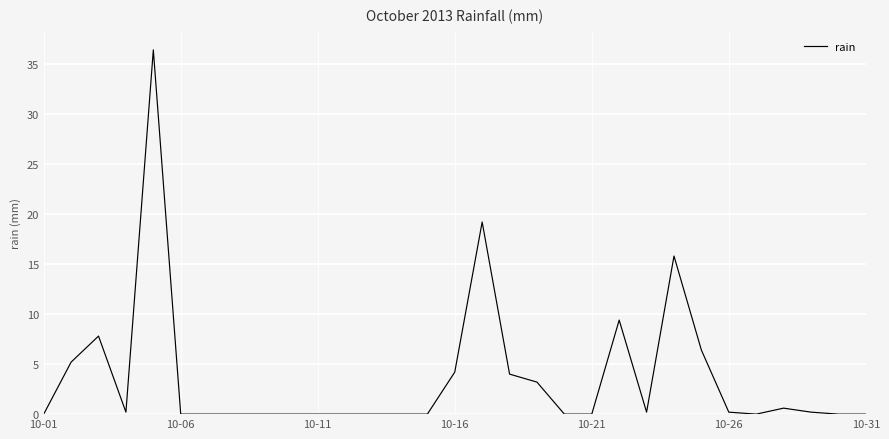

Reading right to left, what are all the values shown in this chart?

0.0	0.0	0.2	0.6	0.0	0.2	6.4	15.8	0.2	9.4	0.0	0.0	3.2	4.0	19.2	4.2	0.0	0.0	0.0	0.0	0.0	0.0	0.0	0.0	0.0	0.0	36.4	0.2	7.8	5.2	0.0